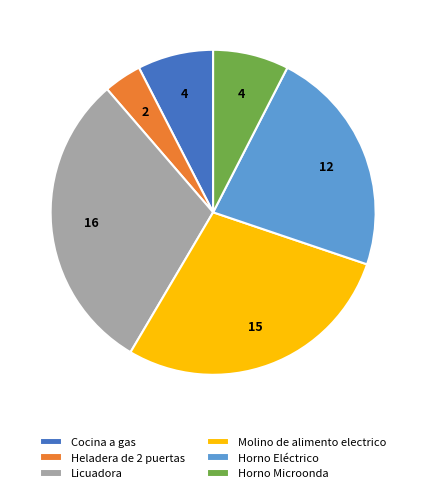

True or false: Horno Microonda accounts for 8% of the total.

True